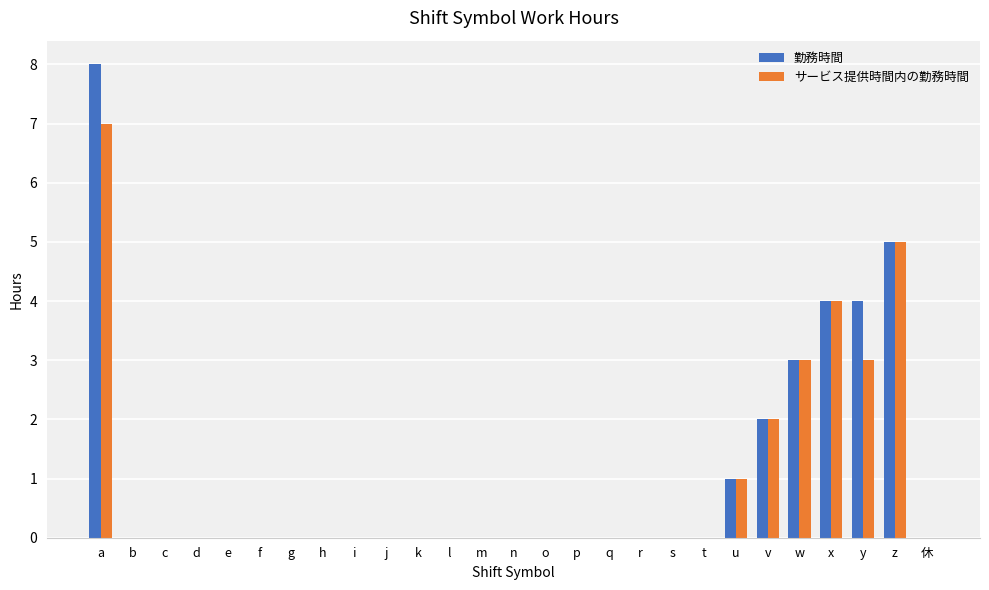

What are all the series names shown in the legend?

勤務時間, サービス提供時間内の勤務時間